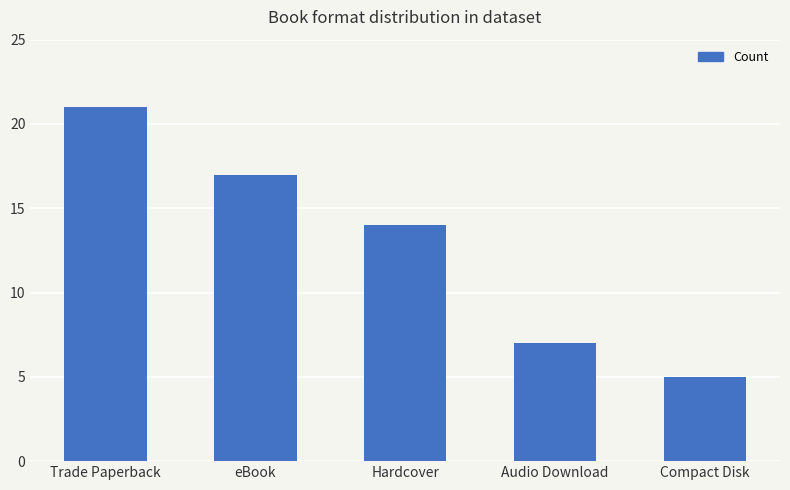

What value does the data have at Audio Download, to the nearest 5?

5